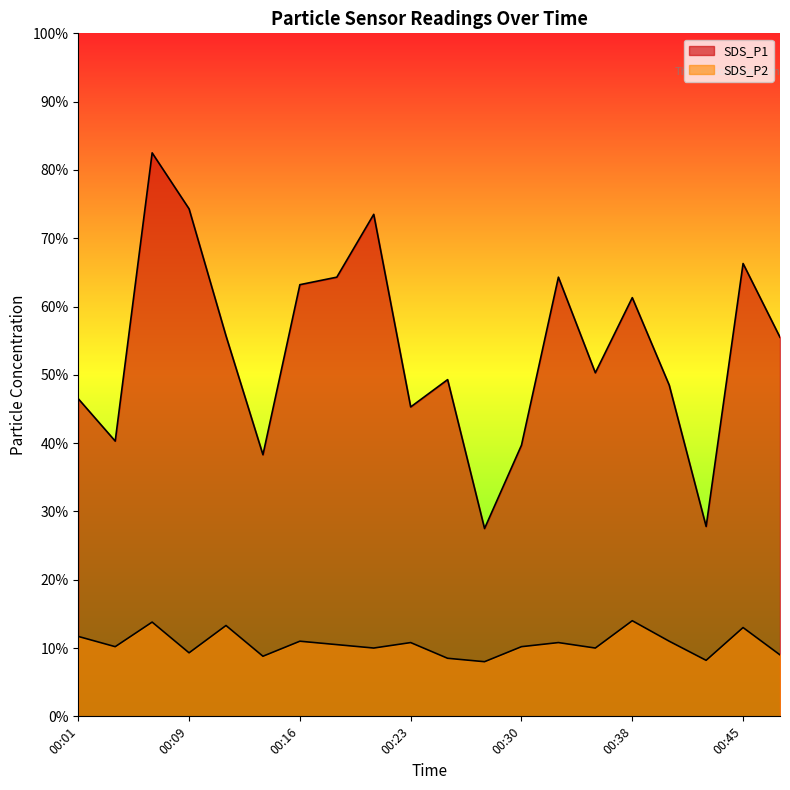

Rank the categories by SDS_P2 value from highest to lowest.

00:38, 00:06, 00:11, 00:45, 00:01, 00:16, 00:40, 00:23, 00:33, 00:18, 00:04, 00:30, 00:21, 00:35, 00:09, 00:47, 00:13, 00:26, 00:43, 00:28